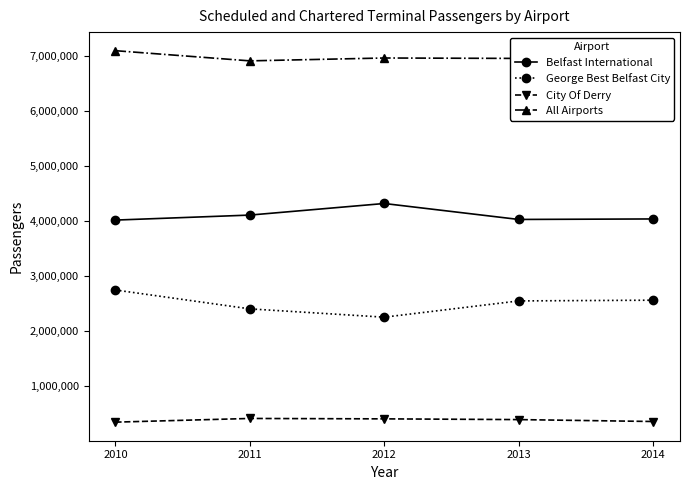

What are all the series names shown in the legend?

Belfast International, George Best Belfast City, City Of Derry, All Airports